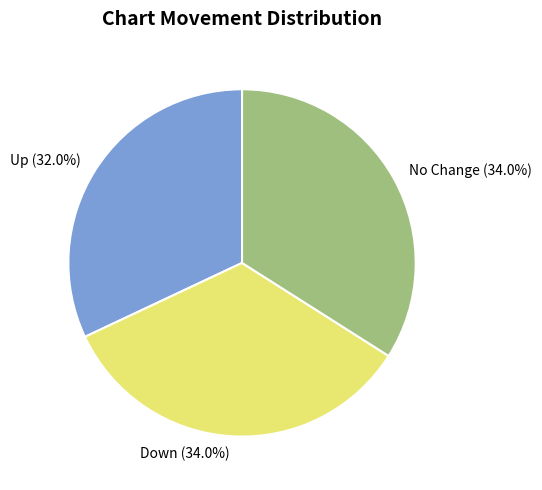

What portion of the pie excludes Up?

68.0%